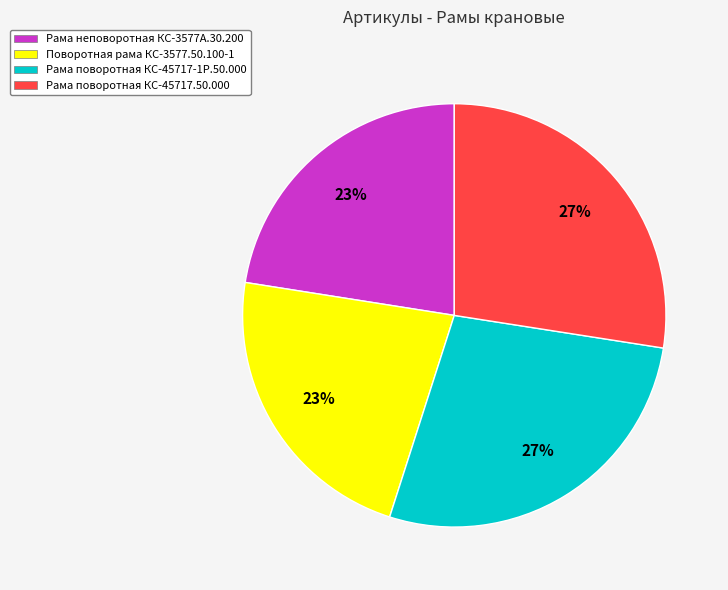

Between Рама поворотная КС-45717.50.000 and Рама неповоротная КС-3577А.30.200, which is larger?

Рама поворотная КС-45717.50.000